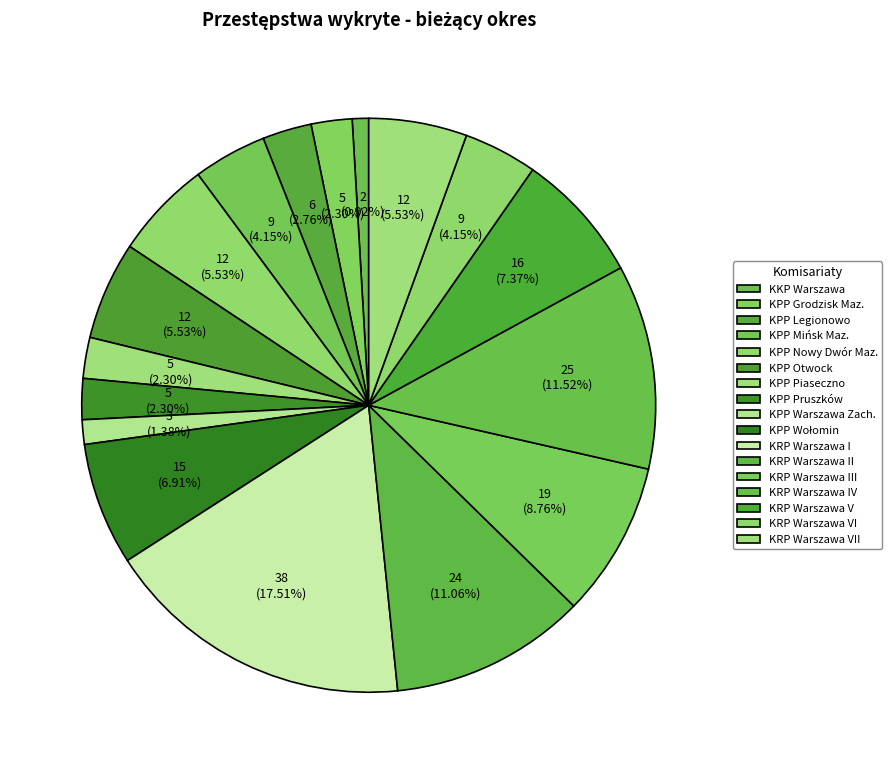

Do KRP Warszawa III and KRP Warszawa IV together represent more than half of the pie?

No